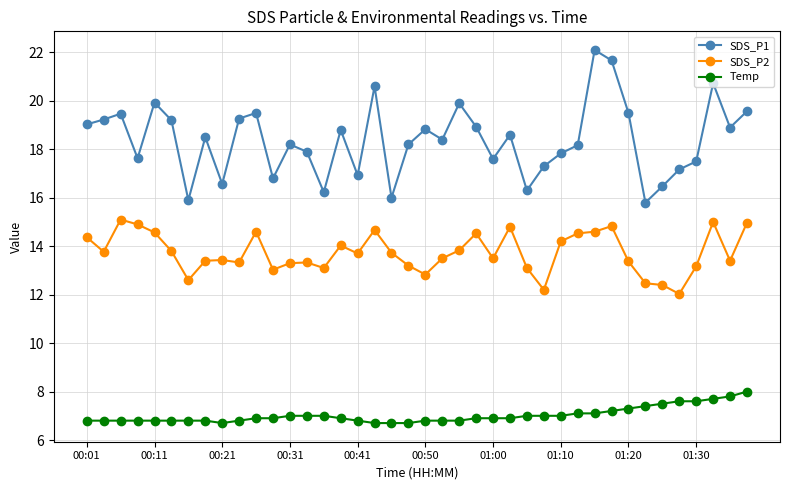

What is the difference between the maximum and second lowest values in the SDS_P2 series?

2.9